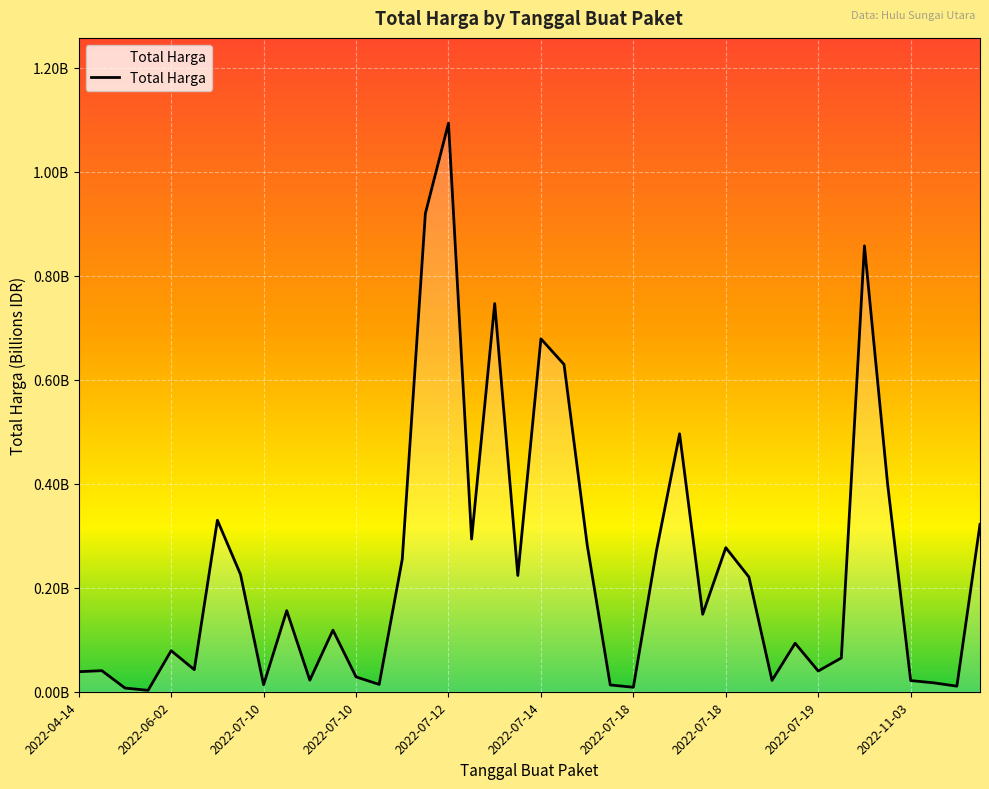

Does the chart display data point markers on the line(s)?

No